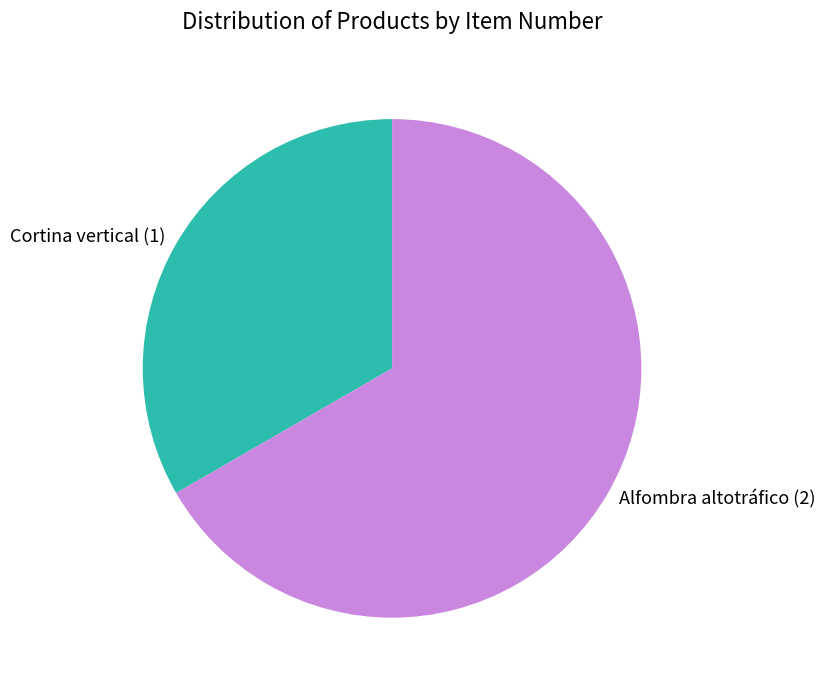

True or false: Cortina vertical accounts for 33% of the total.

True